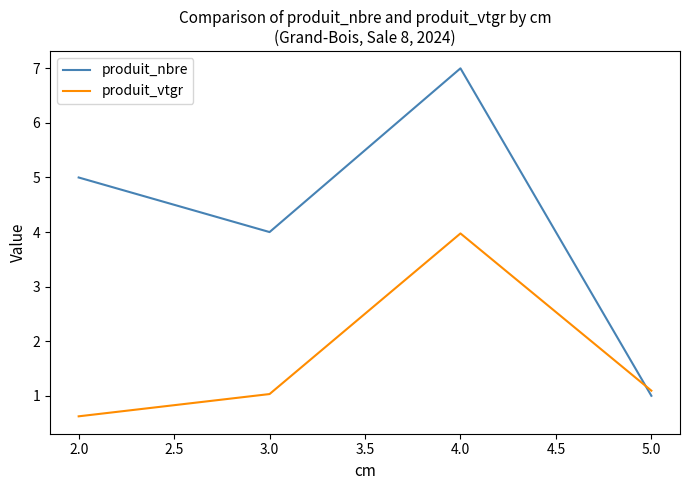

At which label is produit_nbre closest to 4?

3.0